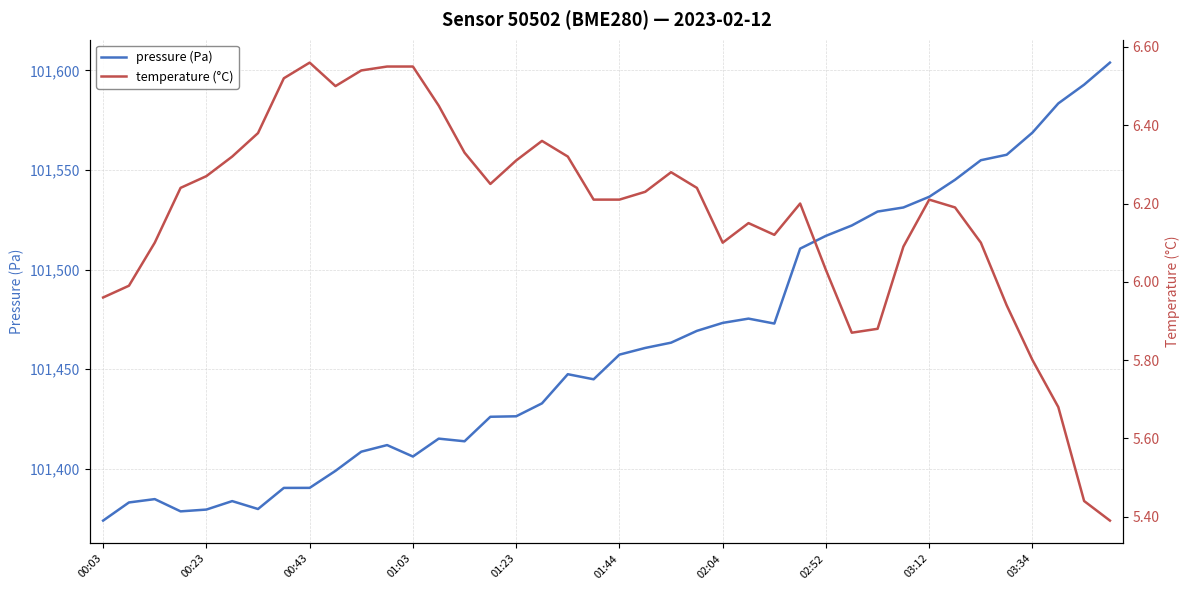

In temperature (°C), how many points are higher than both neighbors (excluding endpoints)?

6